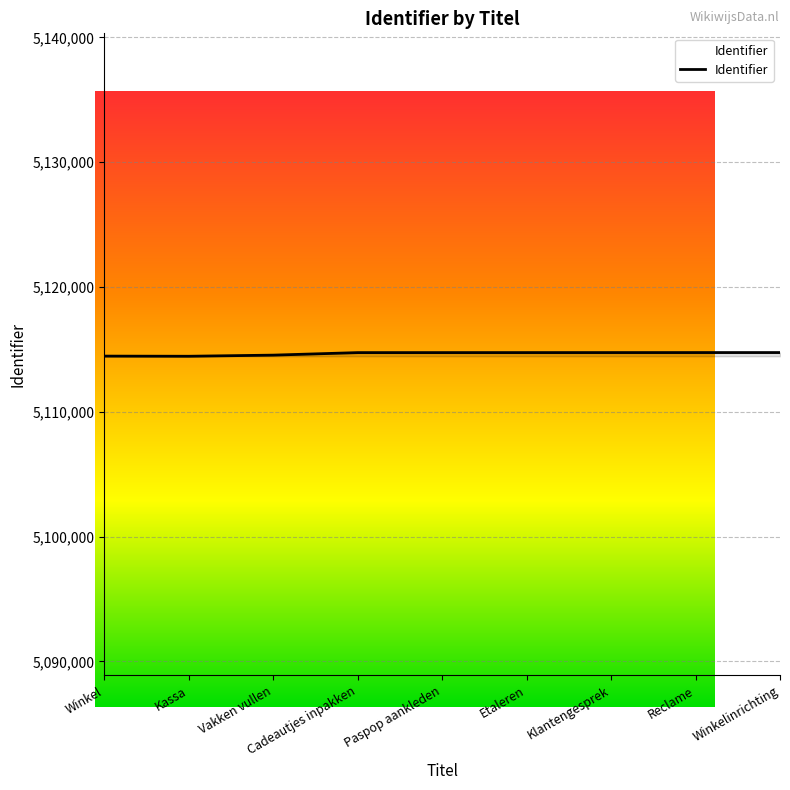

List the labels in order of value, largest first.

Winkelinrichting, Reclame, Klantengesprek, Etaleren, Paspop aankleden, Cadeautjes inpakken, Vakken vullen, Winkel, Kassa